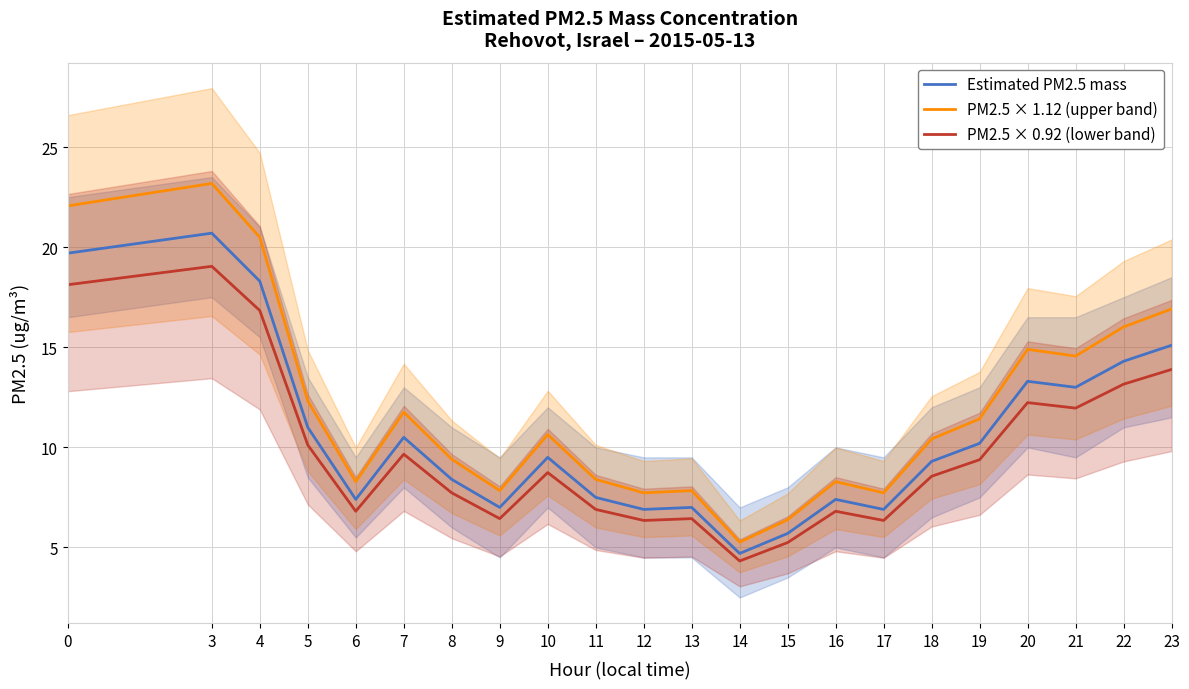

At which category does the chart reach its peak across all series?

3